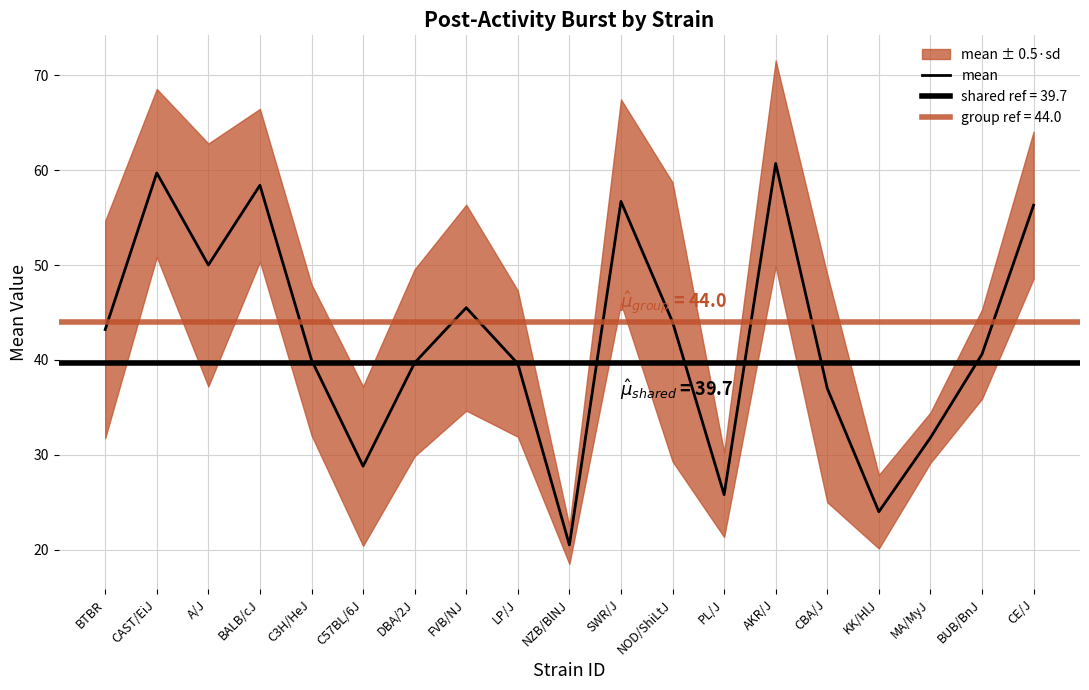

How many values are below 40?

8